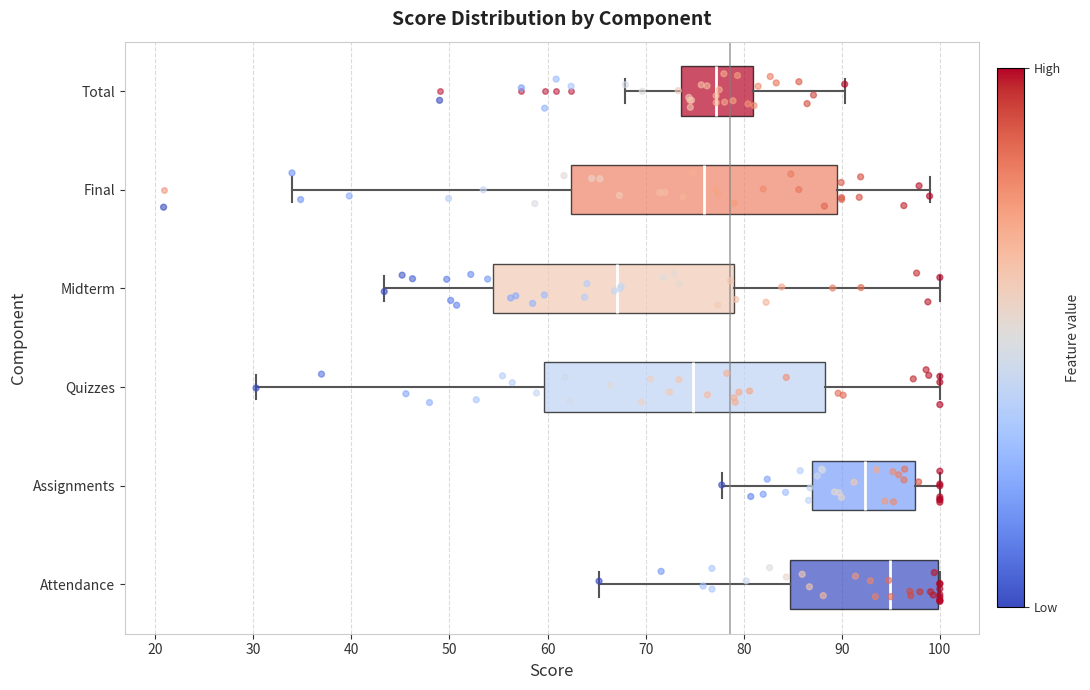

Reading bottom to top, transcribe this box plot: for each box, give where its median line is, the range the box spans, and where its two whiskers end, as read against the x-axis. The values are not printed on the chart, so give them approximately, as read against the axis.

Attendance: median 95, box 85 to 100, whiskers 65 to 100
Assignments: median 92, box 87 to 97, whiskers 78 to 100
Quizzes: median 75, box 60 to 88, whiskers 30 to 100
Midterm: median 67, box 54 to 79, whiskers 43 to 100
Final: median 76, box 62 to 90, whiskers 34 to 99
Total: median 77, box 74 to 81, whiskers 68 to 90